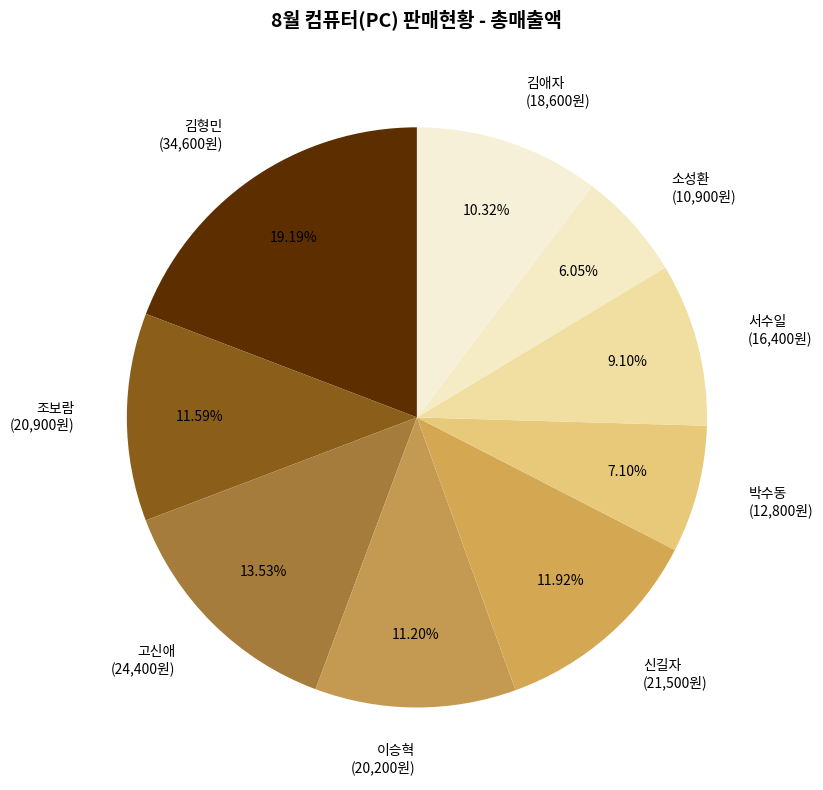

What percentage is NOT represented by 박수동?

92.9%